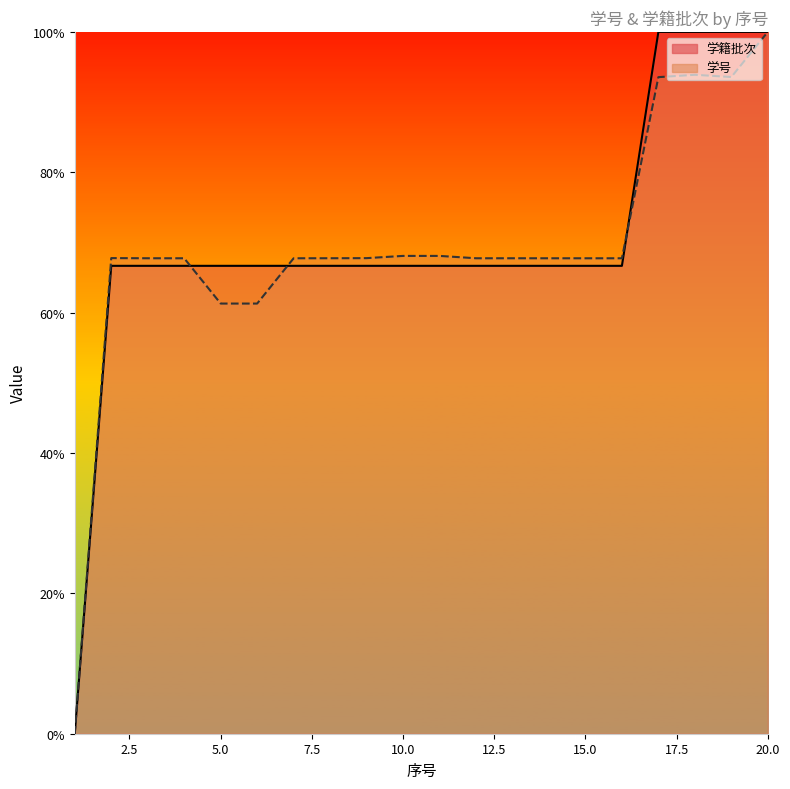

Which series has the largest total across all categories?

学籍批次(count per 序号)